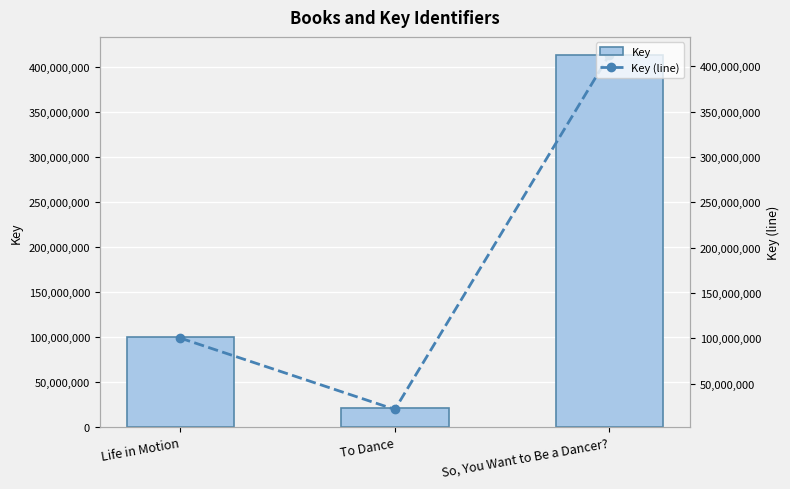

The value of Key at To Dance is 29691210. True or false?

False